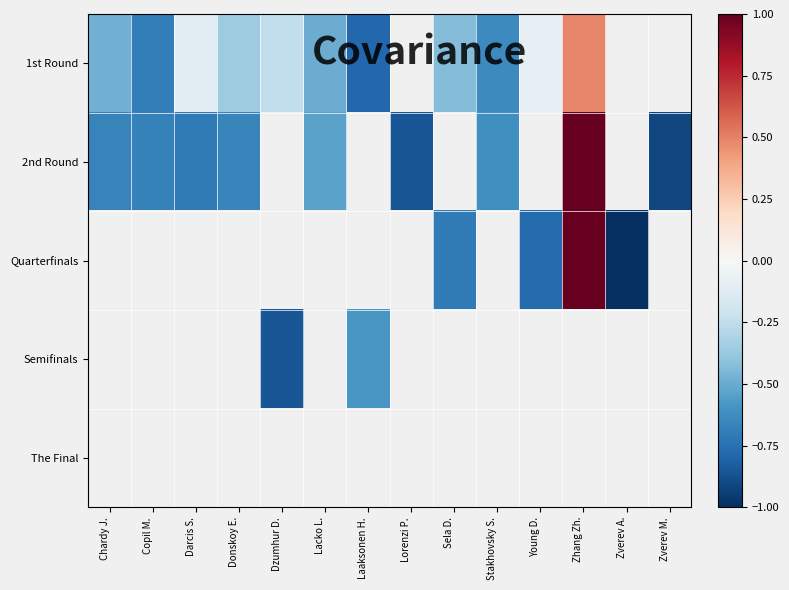

Where does the 2nd Round series first go above 0?

Zhang Zh.